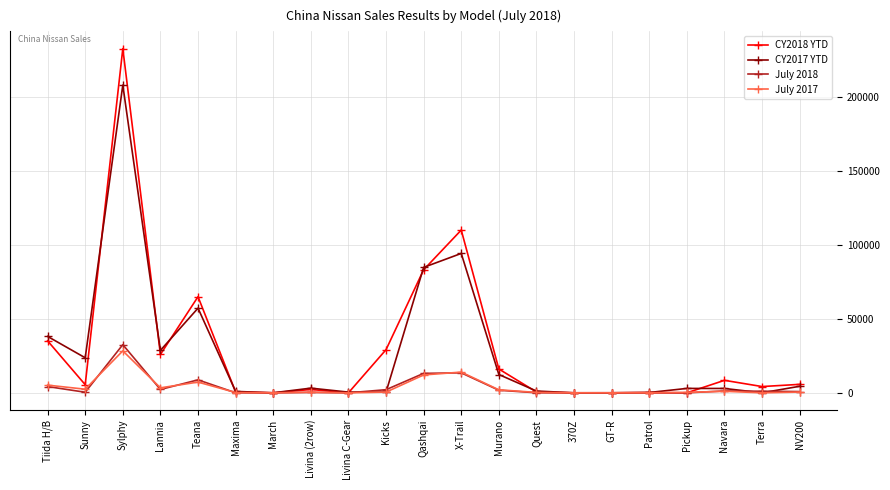

Is it true that CY2018 YTD equals 35161 at Tiida H/B?

True